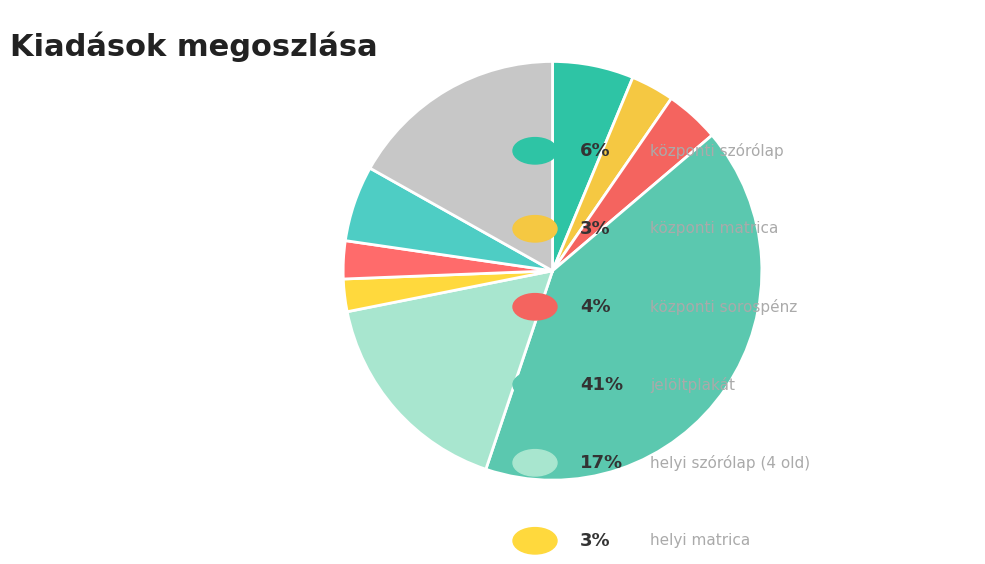

Rank the categories by value from lowest to highest.

helyi matrica, facebook hirdetés, központi matrica, központi sorospénz, kitűző, központi szórólap, helyi szórólap (4 old), Egyéni kiadások, jelöltplakát